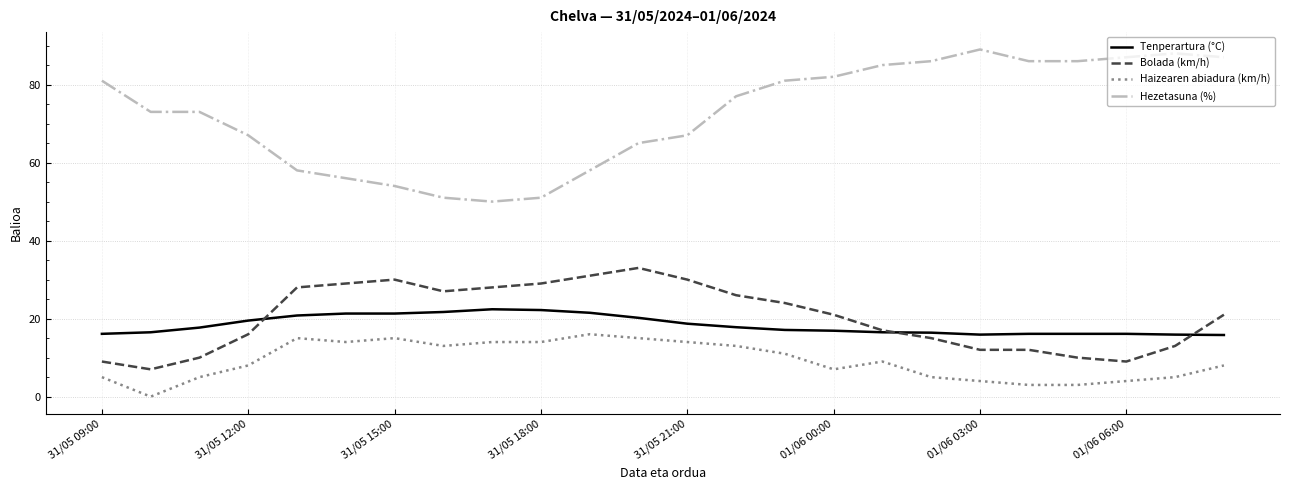

True or false: Hezetasuna (%) and Bolada (km/h) cross at least once.

False